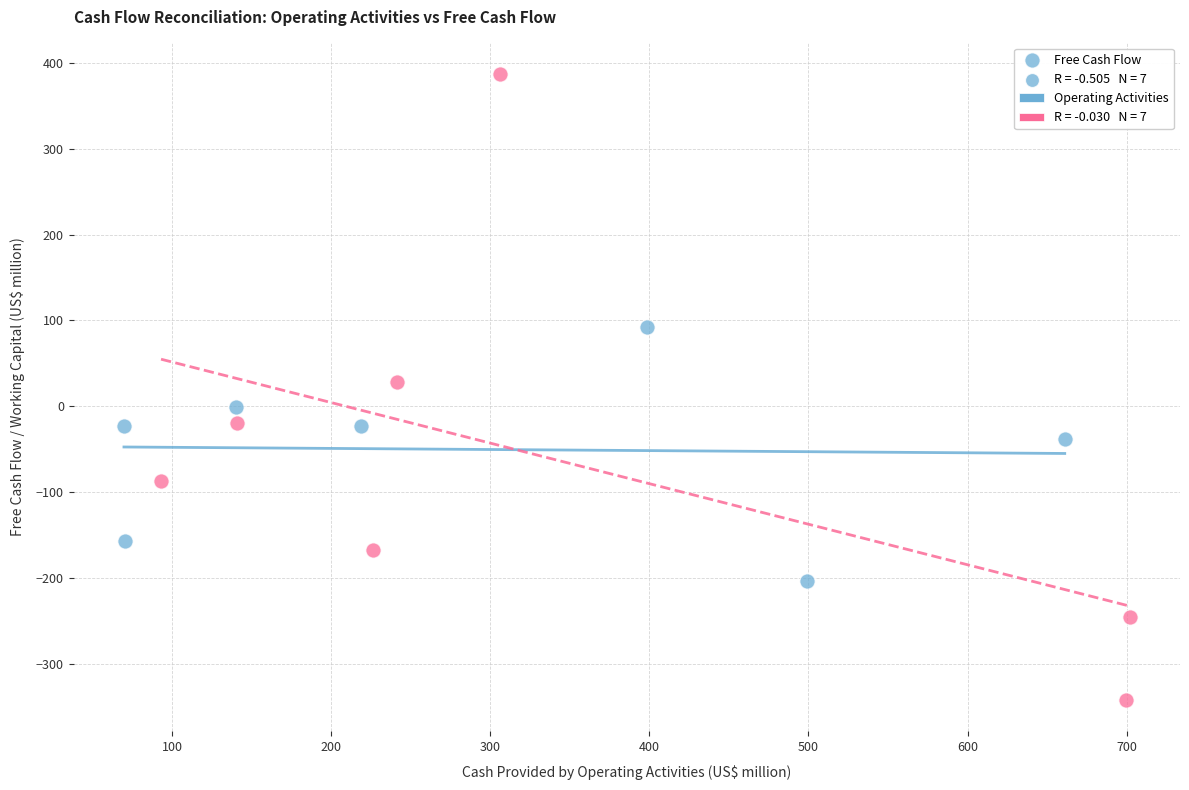

Which series reaches the maximum Y coordinate?

Free Cash Flow